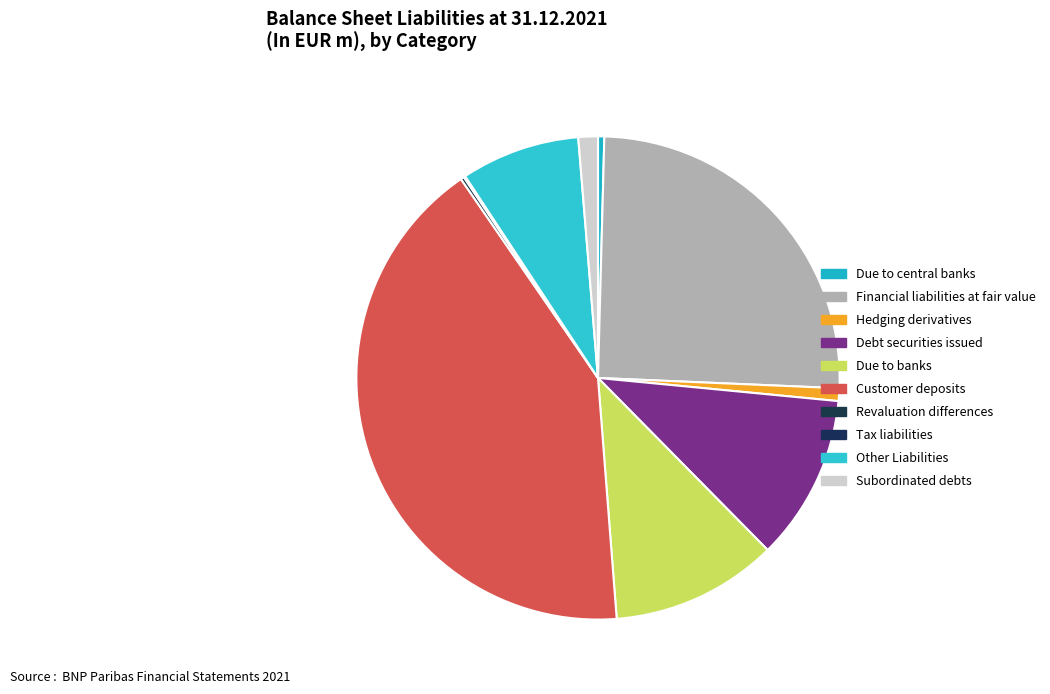

Does any single category account for the majority?

No